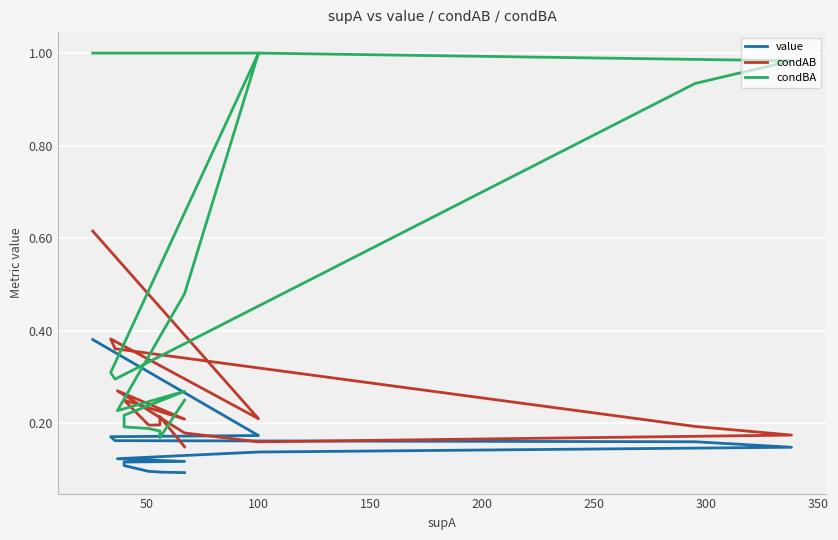

Which series has the largest range (max minus min)?

condBA